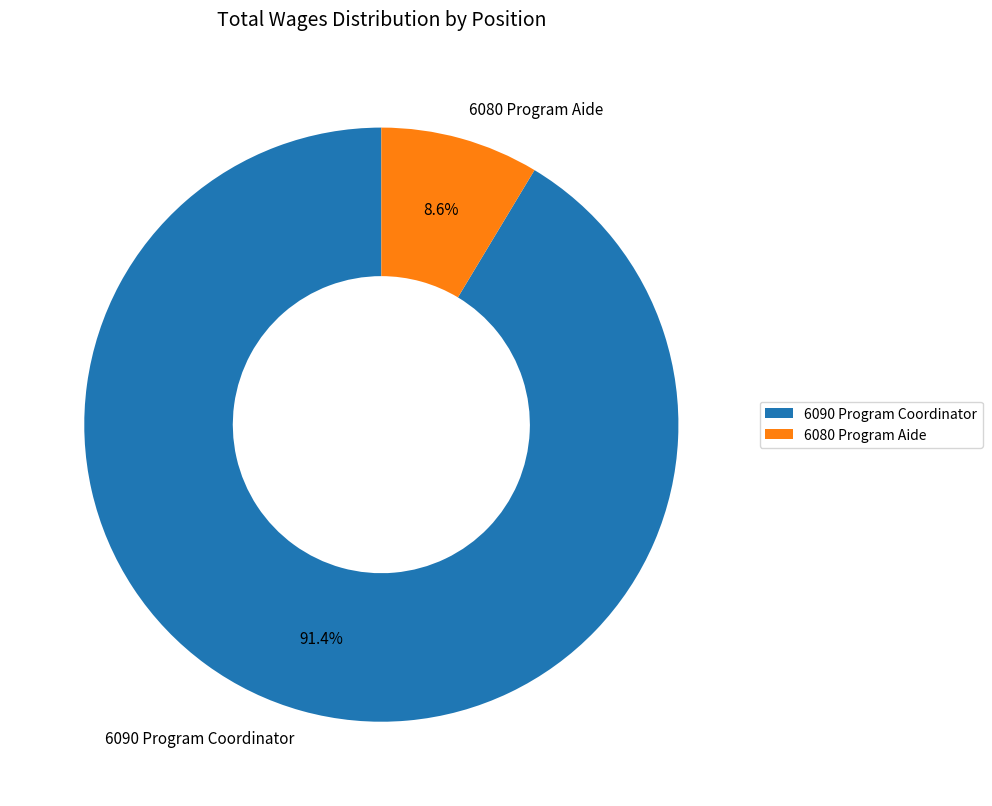

To the nearest percent, what percentage of the pie is 6090 Program Coordinator?

91%